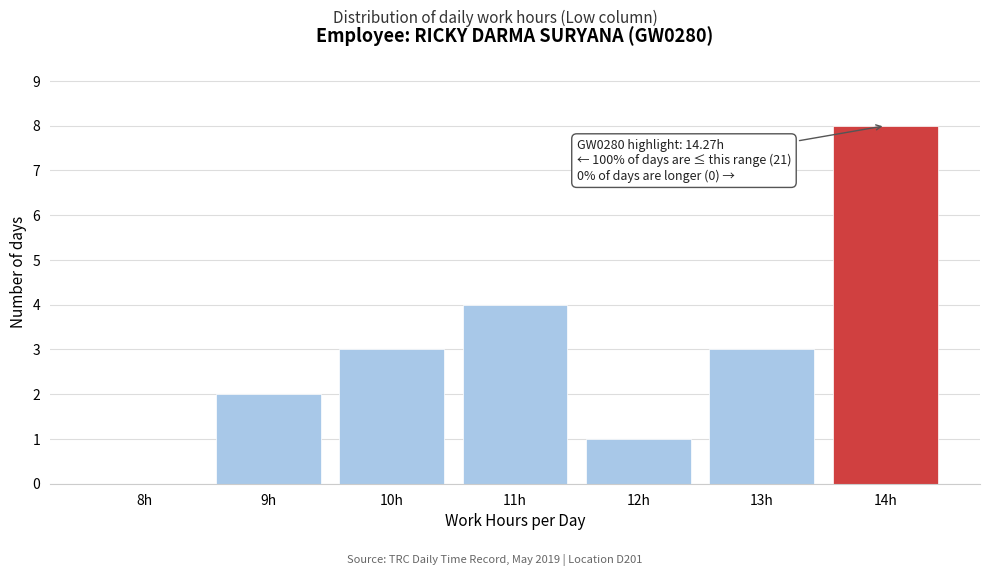

Reading left to right, what are all the values shown in this chart?

8h=0	9h=2	10h=3	11h=4	12h=1	13h=3	14h=8